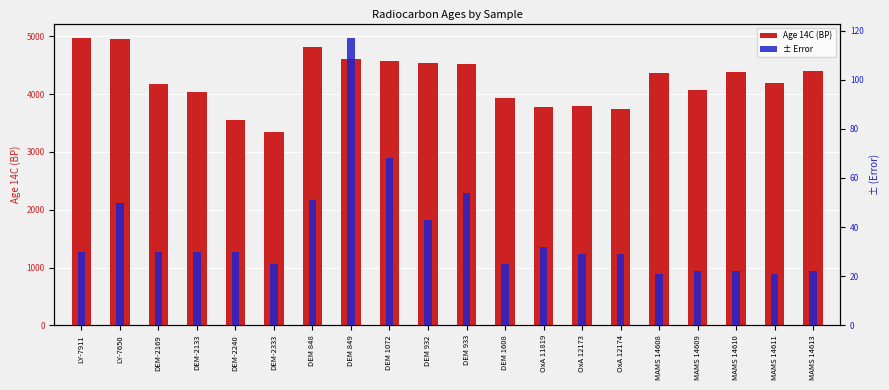

What is the approximate value of Age 14C (BP) at DEM 933, to the nearest 100?

4500